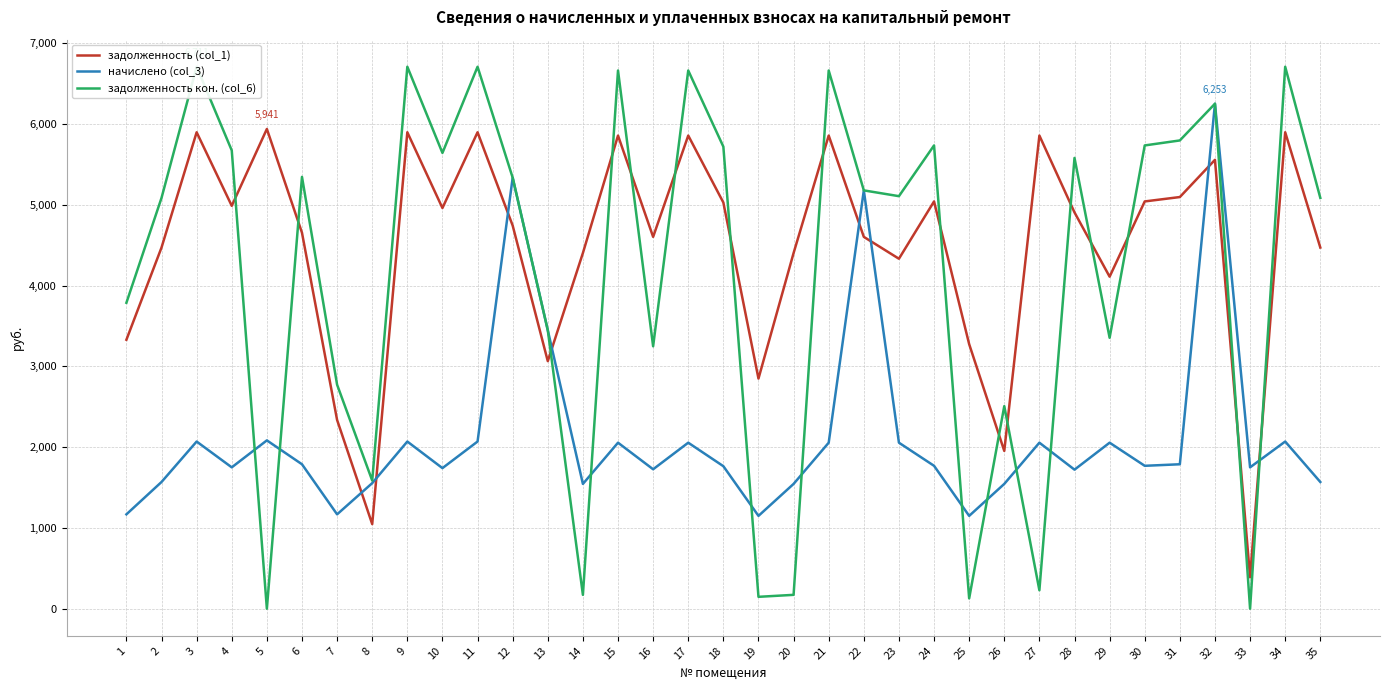

Where is начислено (col_3) nearest to the value 3701?

13